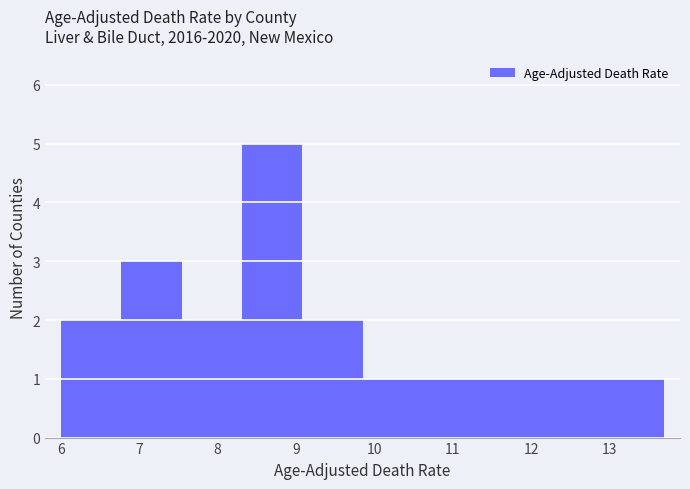

Reading left to right, list every bar in this chart as the range it spans on the x-axis followed by its height. Neither the bar edges nor the heights are printed on the chart, so give them approximately, as read against the axes.

6.00 to 6.77: 2
6.77 to 7.54: 3
7.54 to 8.31: 2
8.31 to 9.08: 5
9.08 to 9.85: 2
9.85 to 10.62: 1
10.62 to 11.39: 1
11.39 to 12.16: 1
12.16 to 12.93: 1
12.93 to 13.70: 1